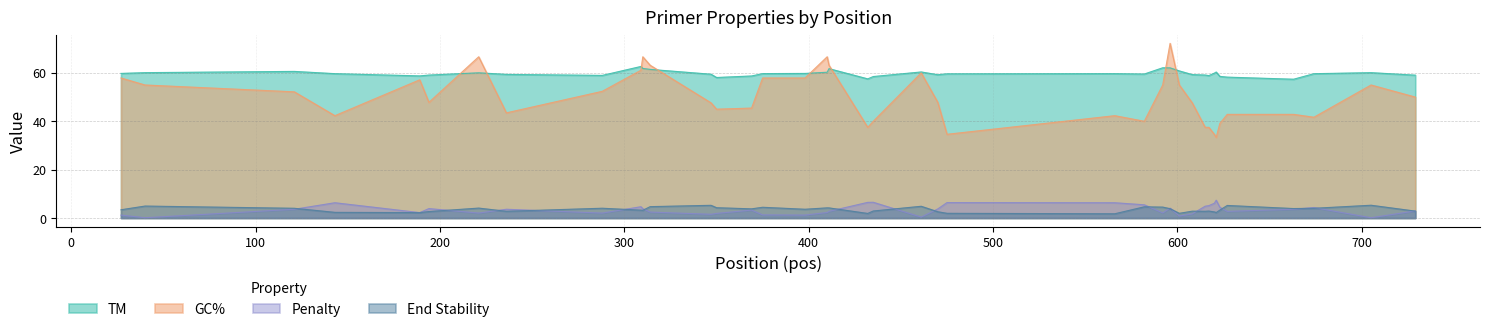

Reading right to left, what are all the values shown in this chart?

TM: 729=59.1	705=60.1	674=59.7	663=57.4	627=58.3	623=58.6	621=60.4	620=59.9	617=58.9	615=59.1	608=59.3	601=60.8	596=62.1	592=62.1	582=59.5	566=59.7	475=59.6	470=59.3	461=60.4	435=58.5	432=57.5	411=61.8	410=60.3	398=59.8	375=59.7	369=58.7	350=58.1	347=59.5	314=61.5	310=61.9	309=62.7	288=59.0	236=59.4	221=60.0	194=59.1	189=58.8	143=59.7	121=60.6	40=60.1	27=59.8
GC%: 729=50.0	705=55.0	674=41.7	663=42.9	627=42.9	623=39.1	621=33.3	620=34.6	617=37.5	615=37.5	608=47.6	601=55.0	596=72.2	592=55.0	582=40.0	566=42.3	475=34.6	470=47.8	461=60.0	435=40.0	432=37.5	411=63.2	410=66.7	398=57.9	375=57.9	369=45.5	350=45.0	347=47.6	314=63.2	310=66.7	309=61.1	288=52.4	236=43.5	221=66.7	194=47.8	189=57.1	143=42.3	121=52.2	40=55.0	27=57.9
Penalty: 729=2.9	705=0.1	674=4.3	663=3.6	627=2.7	623=4.4	621=7.4	620=6.1	617=5.1	615=4.9	608=1.7	601=0.8	596=4.1	592=2.1	582=5.5	566=6.3	475=6.4	470=3.7	461=0.4	435=6.5	432=6.5	411=2.8	410=2.3	398=1.2	375=1.3	369=3.3	350=1.9	347=1.5	314=2.5	310=3.8	309=4.7	288=2.0	236=3.6	221=2.0	194=3.9	189=2.2	143=6.3	121=3.6	40=0.1	27=1.2
End Stability: 729=2.9	705=5.3	674=4.0	663=3.9	627=5.2	623=3.3	621=2.3	620=2.5	617=2.9	615=2.8	608=2.8	601=1.9	596=3.9	592=4.5	582=4.6	566=1.8	475=1.9	470=2.6	461=4.8	435=2.9	432=1.9	411=4.2	410=4.2	398=3.6	375=4.4	369=3.8	350=4.3	347=5.2	314=4.7	310=3.2	309=3.2	288=4.0	236=2.8	221=4.1	194=2.7	189=2.2	143=2.3	121=4.0	40=4.9	27=3.4